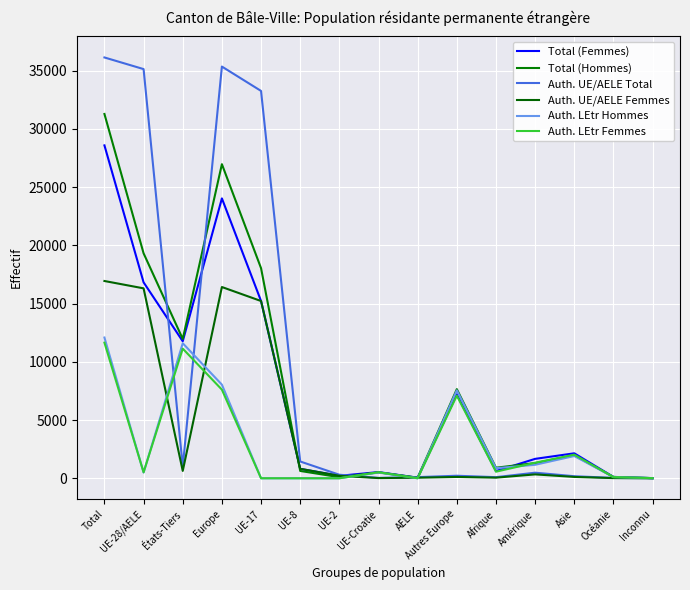

What position from the left is UE-28/AELE?

2